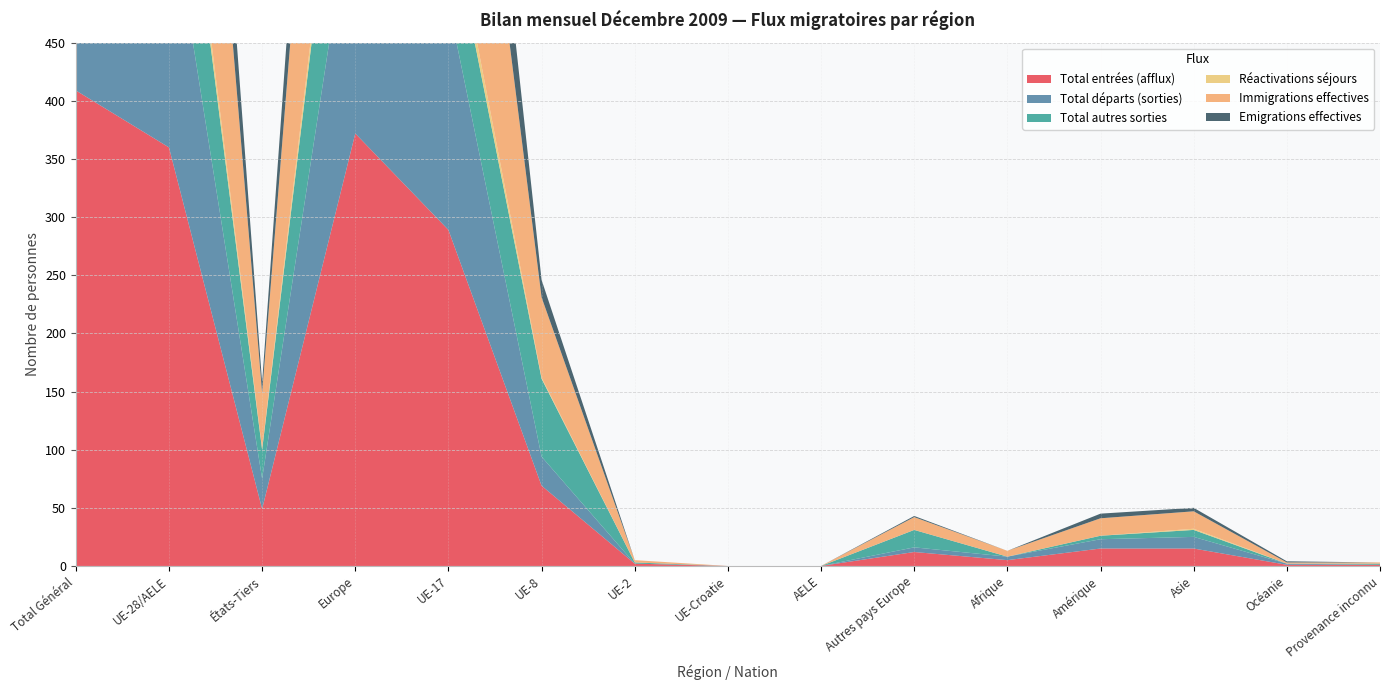

Reading left to right, extract all data points from this chart.

Total entrées (afflux): Total Général=409	UE-28/AELE=360	États-Tiers=49	Europe=372	UE-17=289	UE-8=69	UE-2=2	UE-Croatie=0	AELE=0	Autres pays Europe=12	Afrique=5	Amérique=15	Asie=15	Océanie=1	Provenance inconnu=1
Total départs (sorties): Total Général=246	UE-28/AELE=220	États-Tiers=26	Europe=224	UE-17=195	UE-8=25	UE-2=0	UE-Croatie=0	AELE=0	Autres pays Europe=4	Afrique=3	Amérique=8	Asie=10	Océanie=1	Provenance inconnu=0
Total autres sorties: Total Général=173	UE-28/AELE=148	États-Tiers=25	Europe=163	UE-17=80	UE-8=67	UE-2=1	UE-Croatie=0	AELE=0	Autres pays Europe=15	Afrique=0	Amérique=3	Asie=6	Océanie=0	Provenance inconnu=1
Réactivations séjours: Total Général=16	UE-28/AELE=15	États-Tiers=1	Europe=15	UE-17=14	UE-8=1	UE-2=0	UE-Croatie=0	AELE=0	Autres pays Europe=0	Afrique=0	Amérique=0	Asie=1	Océanie=0	Provenance inconnu=0
Immigrations effectives: Total Général=408	UE-28/AELE=360	États-Tiers=48	Europe=371	UE-17=289	UE-8=69	UE-2=2	UE-Croatie=0	AELE=0	Autres pays Europe=11	Afrique=5	Amérique=15	Asie=15	Océanie=1	Provenance inconnu=1
Emigrations effectives: Total Général=137	UE-28/AELE=128	États-Tiers=9	Europe=129	UE-17=113	UE-8=15	UE-2=0	UE-Croatie=0	AELE=0	Autres pays Europe=1	Afrique=0	Amérique=4	Asie=3	Océanie=1	Provenance inconnu=0